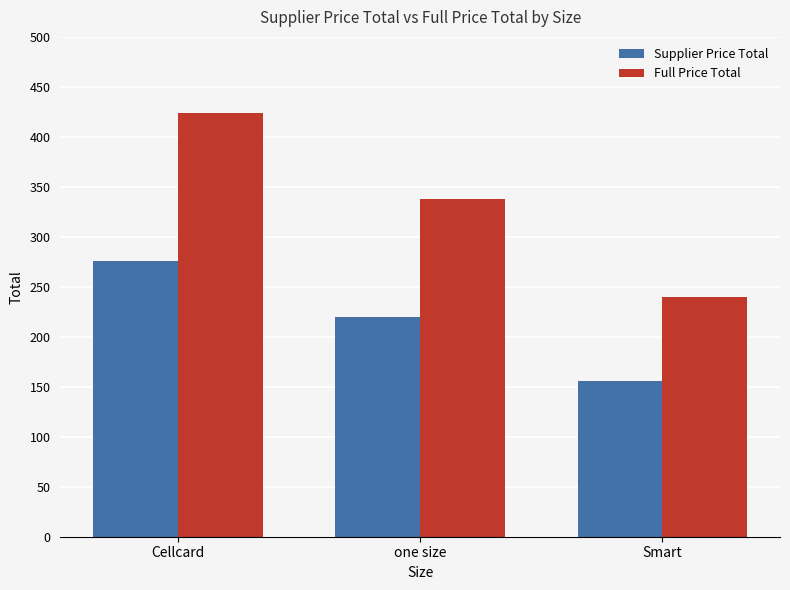

What is the value of the Full Price Total bar at the 3rd from the left?

240.0